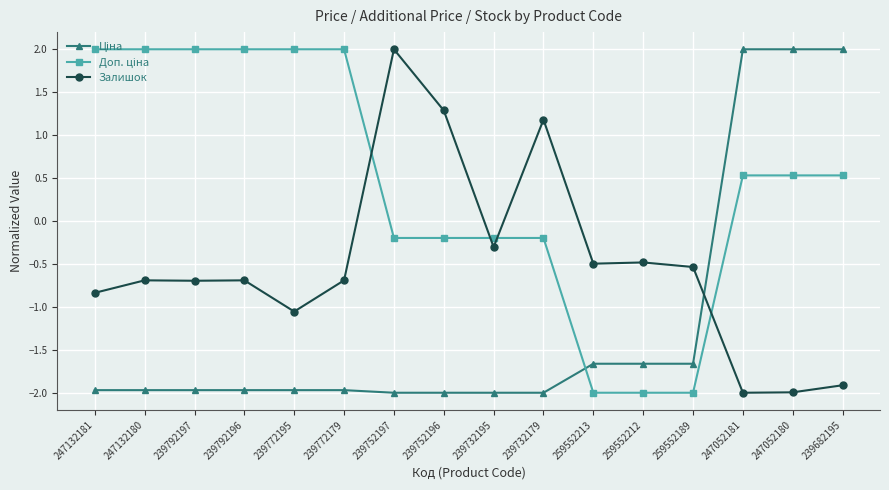

At how many categories does at least one series exceed -1?

16